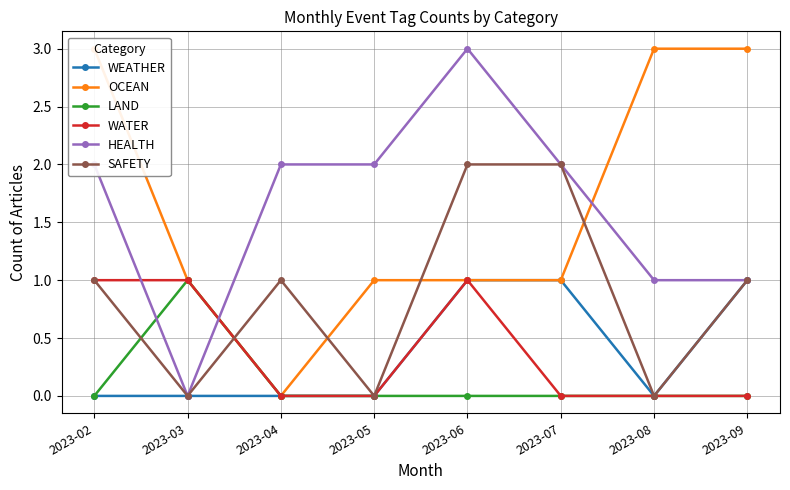

True or false: OCEAN has more than 2 points higher than both neighbors.

False